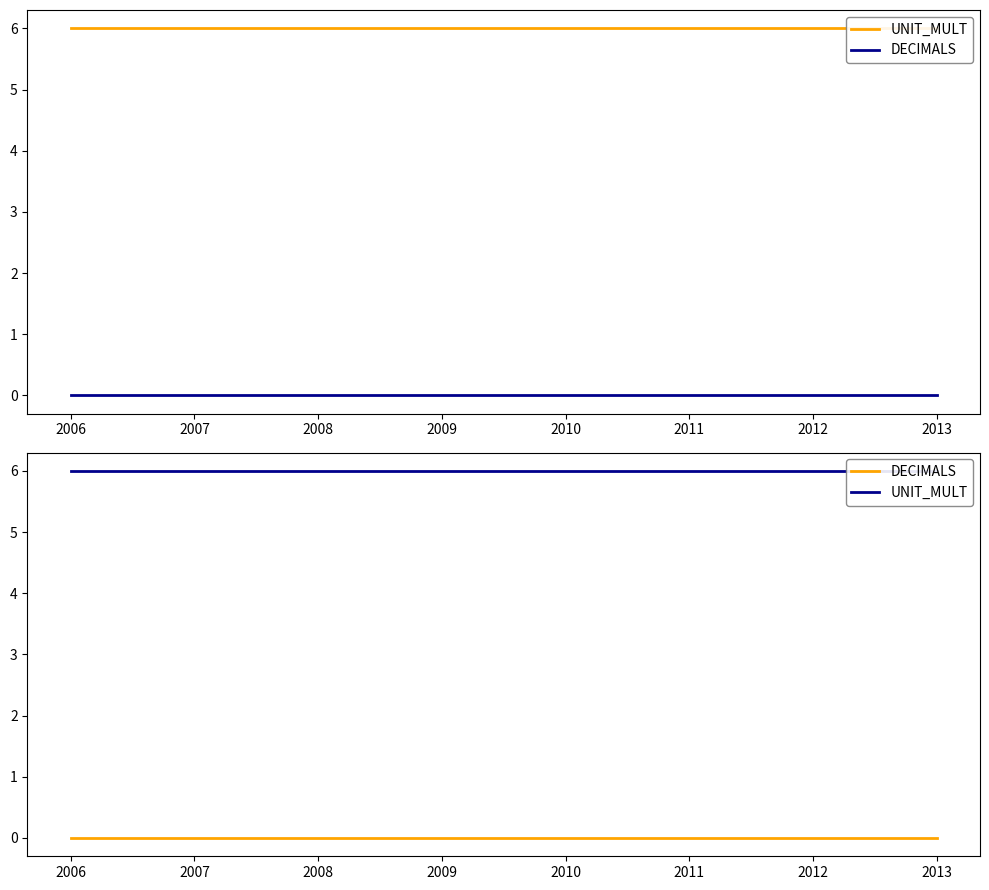

Reading right to left, what are all the values shown in this chart?

UNIT_MULT: 2013=6	2012=6	2011=6	2010=6	2009=6	2008=6	2007=6	2006=6
DECIMALS: 2013=0	2012=0	2011=0	2010=0	2009=0	2008=0	2007=0	2006=0